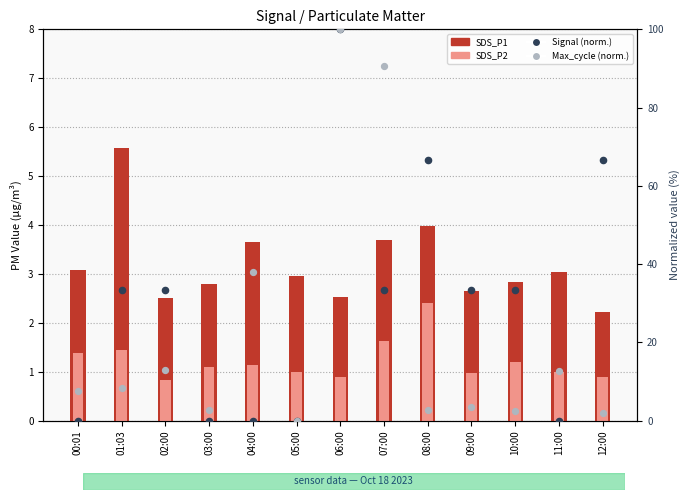

At how many categories does at least one series exceed 55?

4